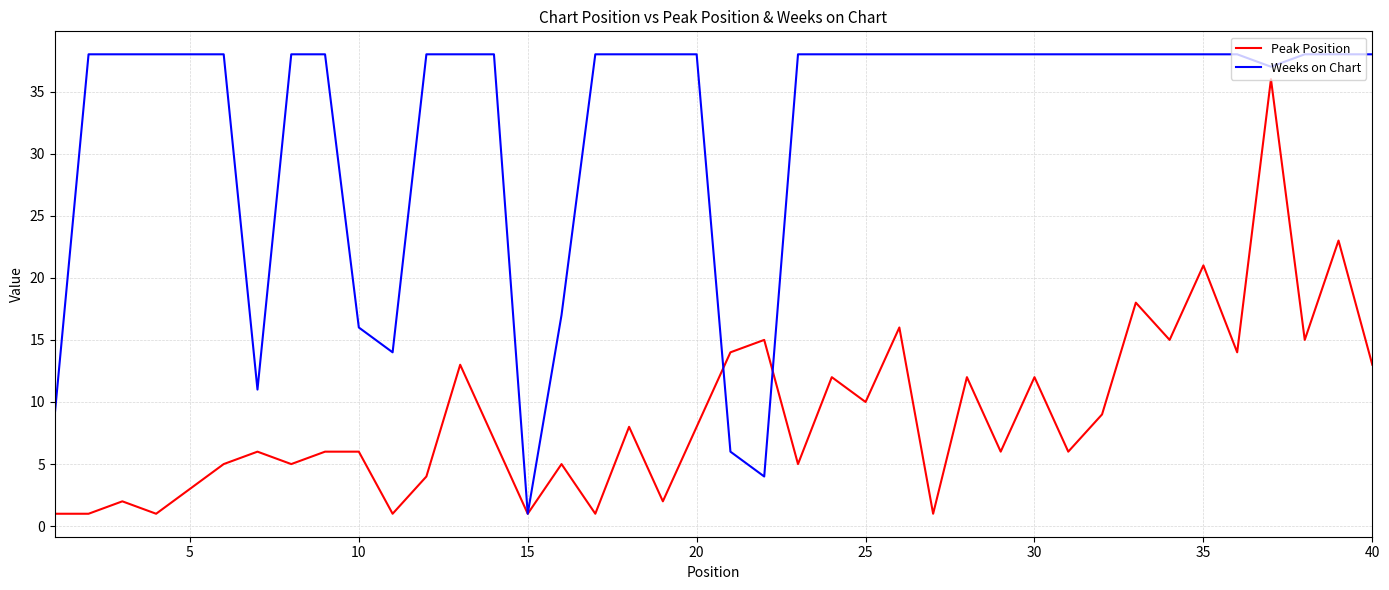

True or false: Peak Position and Weeks on Chart intersect in this chart.

True